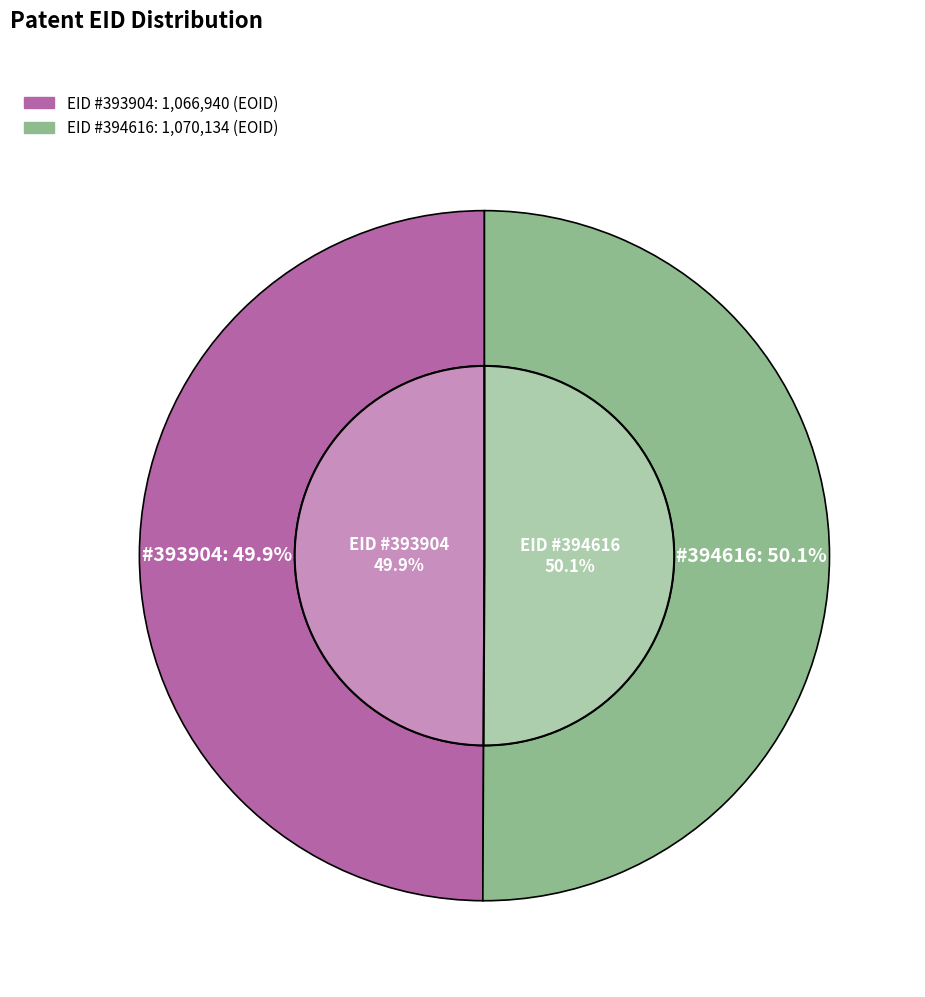

What is the change in value from 393904 to 394616?

+3194